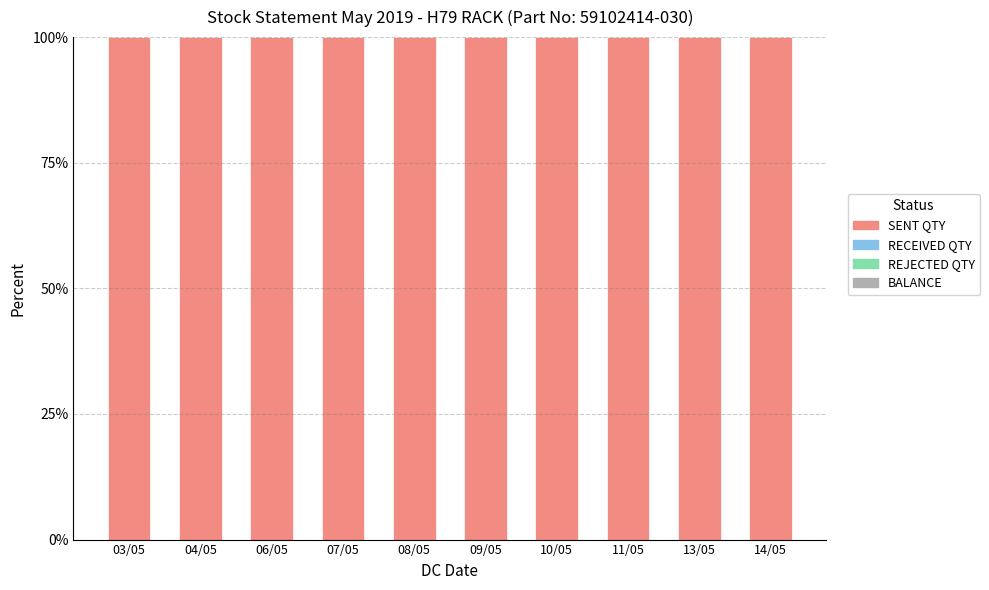

Which series has the widest spread of values?

RECEIVED QTY